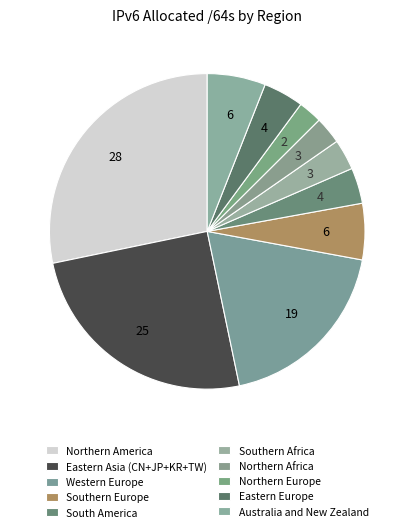

Count the number of slices in the pie.

10